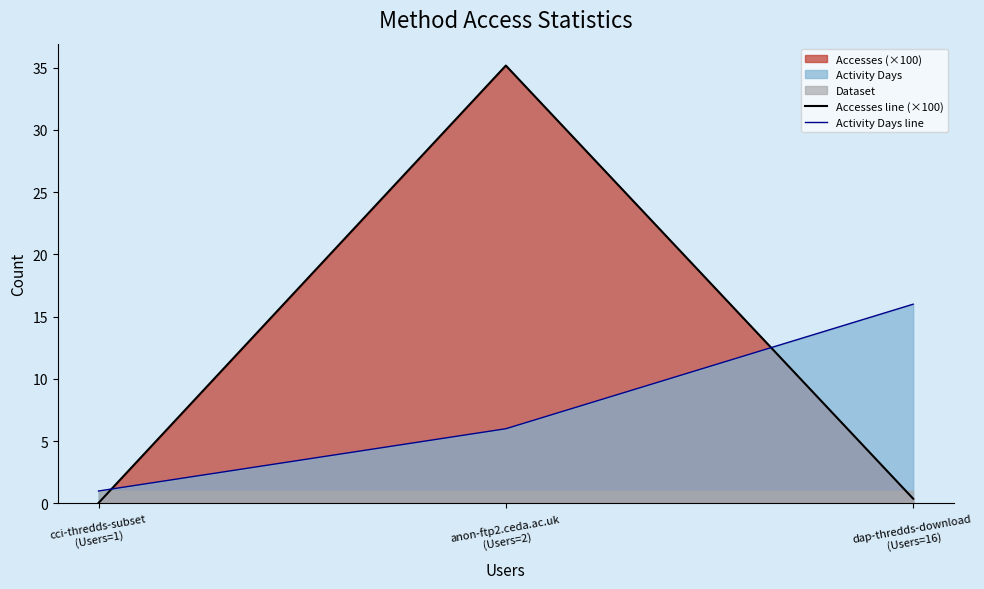

Which series has the widest spread of values?

Accesses line (×100)